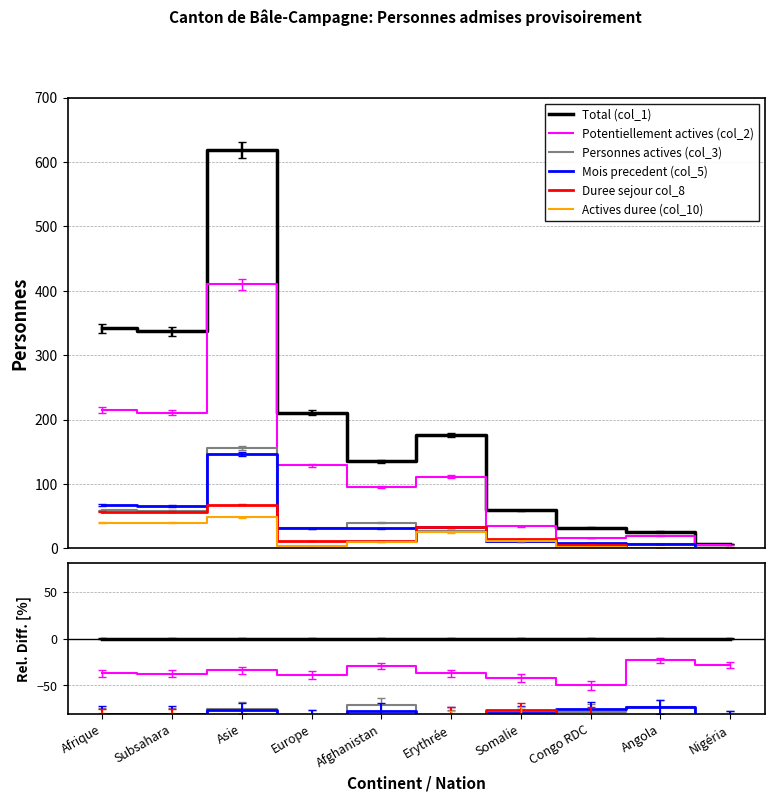

Reading left to right, list all the values displayed in this chart.

Total (col_1): Afrique=0.0	Subsahara=0.0	Asie=0.0	Europe=0.0	Afghanistan=0.0	Erythrée=0.0	Somalie=0.0	Congo RDC=0.0	Angola=0.0	Nigéria=0.0
Potentiellement actives (col_2): Afrique=-37.1	Subsahara=-37.4	Asie=-33.8	Europe=-38.9	Afghanistan=-29.6	Erythrée=-36.9	Somalie=-42.4	Congo RDC=-50.0	Angola=-23.1	Nigéria=-28.6
Personnes actives (col_3): Afrique=-82.7	Subsahara=-82.8	Asie=-74.8	Europe=-85.3	Afghanistan=-70.4	Erythrée=-84.7	Somalie=-83.1	Congo RDC=-78.1	Angola=-73.1	Nigéria=-85.7
Mois precedent (col_5): Afrique=-80.4	Subsahara=-80.4	Asie=-76.4	Europe=-85.3	Afghanistan=-77.0	Erythrée=-81.2	Somalie=-79.7	Congo RDC=-75.0	Angola=-73.1	Nigéria=-85.7
Duree sejour col_8: Afrique=-83.3	Subsahara=-83.1	Asie=-89.0	Europe=-94.8	Afghanistan=-91.9	Erythrée=-81.2	Somalie=-76.3	Congo RDC=-81.2	Angola=-96.2	Nigéria=-100.0
Actives duree (col_10): Afrique=-88.3	Subsahara=-88.1	Asie=-92.2	Europe=-98.1	Afghanistan=-92.6	Erythrée=-85.8	Somalie=-81.4	Congo RDC=-93.8	Angola=-96.2	Nigéria=-100.0